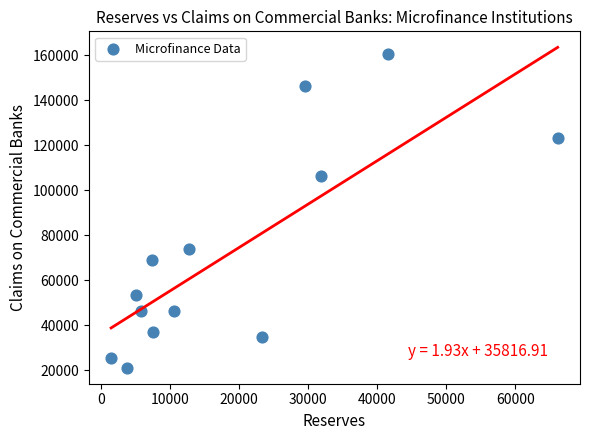

What is the range of X values (max minus min)?

64626.2